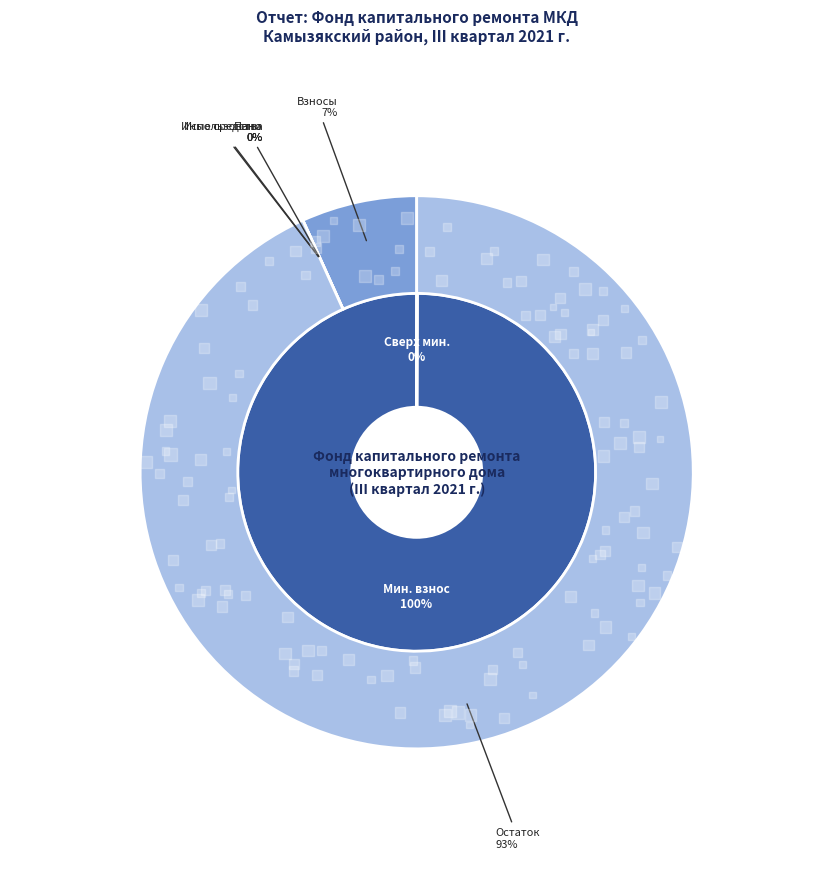

To the nearest percent, what is the average slice percentage?

50%